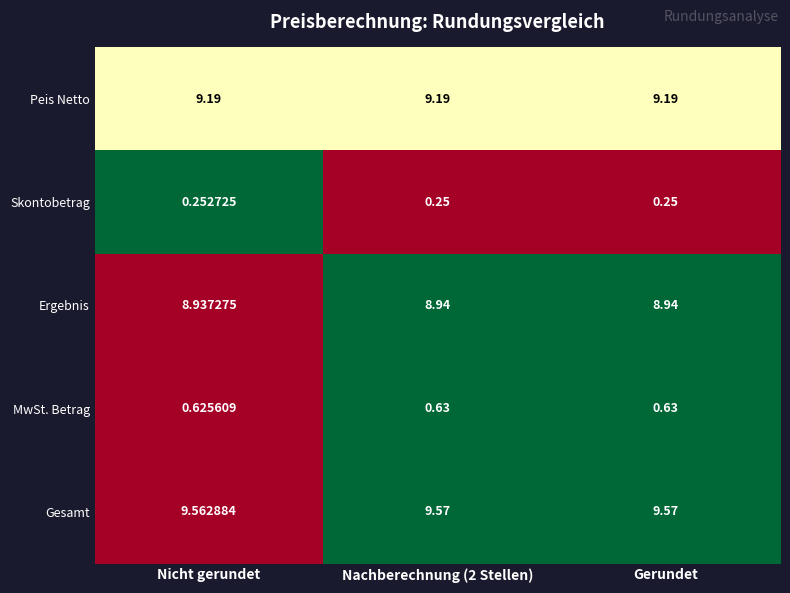

Which series has the largest total across all categories?

Gesamt